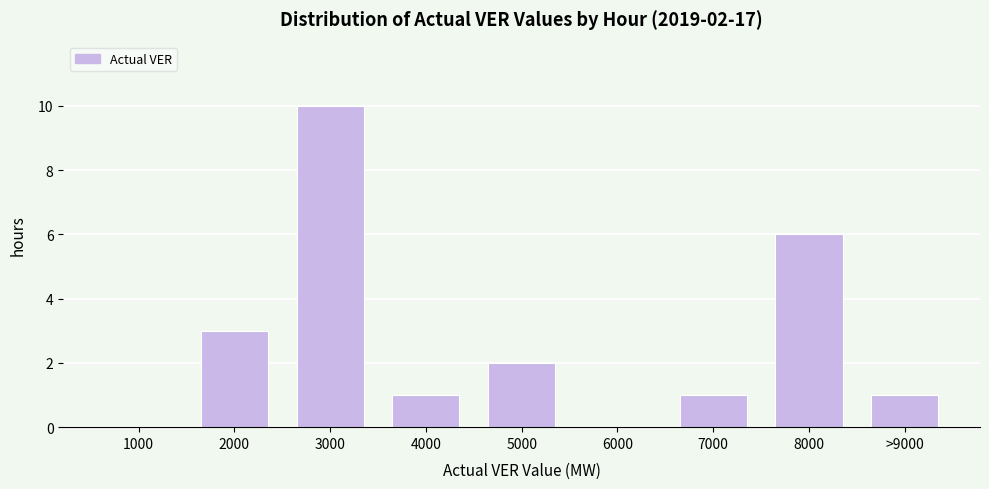

Reading left to right, extract all data points from this chart.

1000=0	2000=3	3000=10	4000=1	5000=2	6000=0	7000=1	8000=6	>9000=1